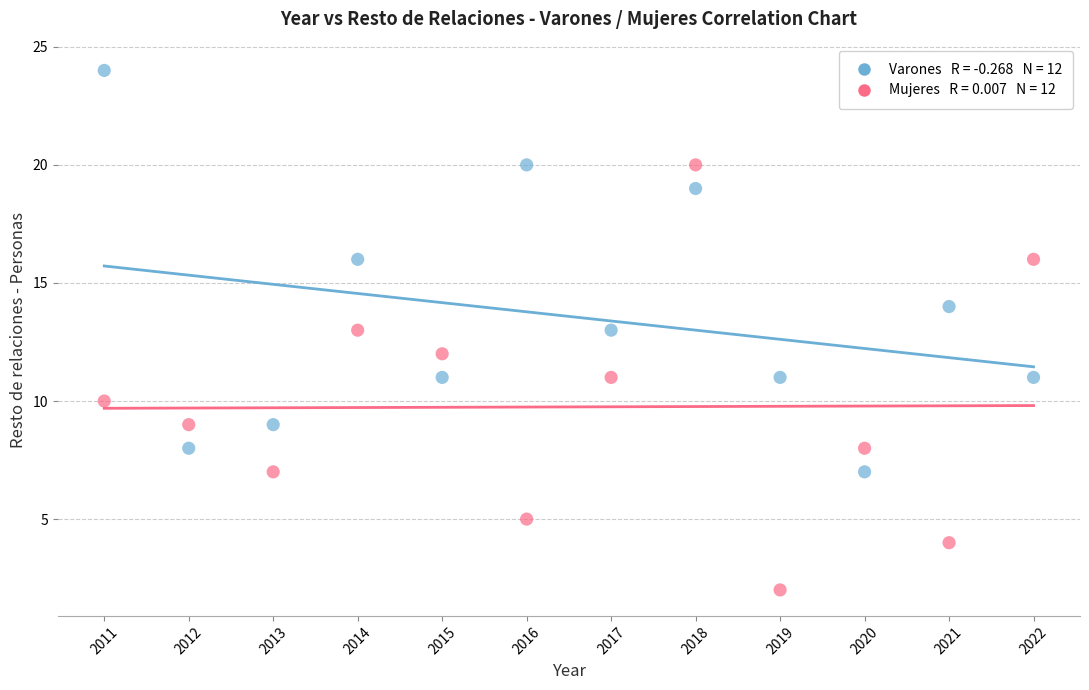

Across all data points, what is the range of Y values (max minus min)?

22